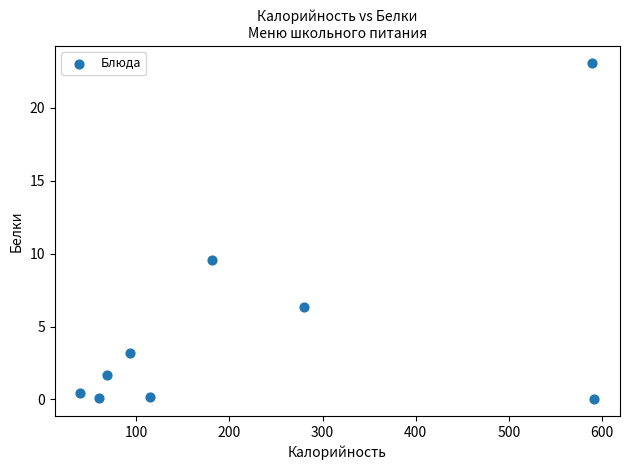

What is the range of X values (max minus min)?

551.1